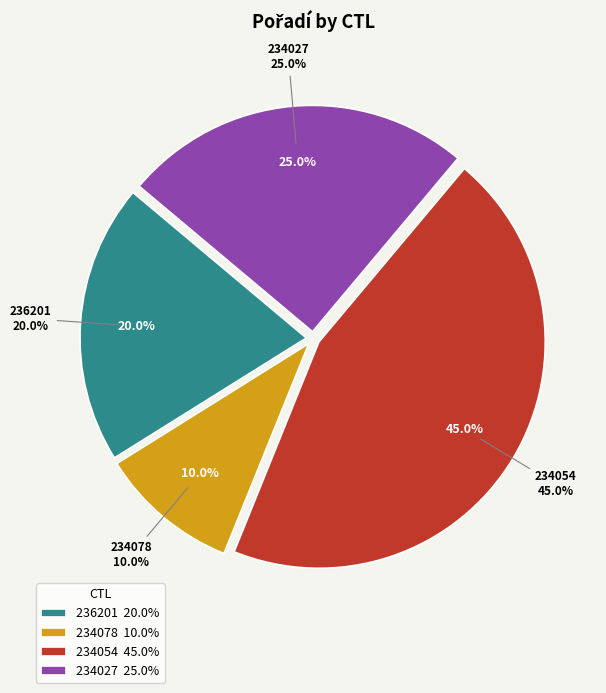

Is there a majority slice in this chart?

No